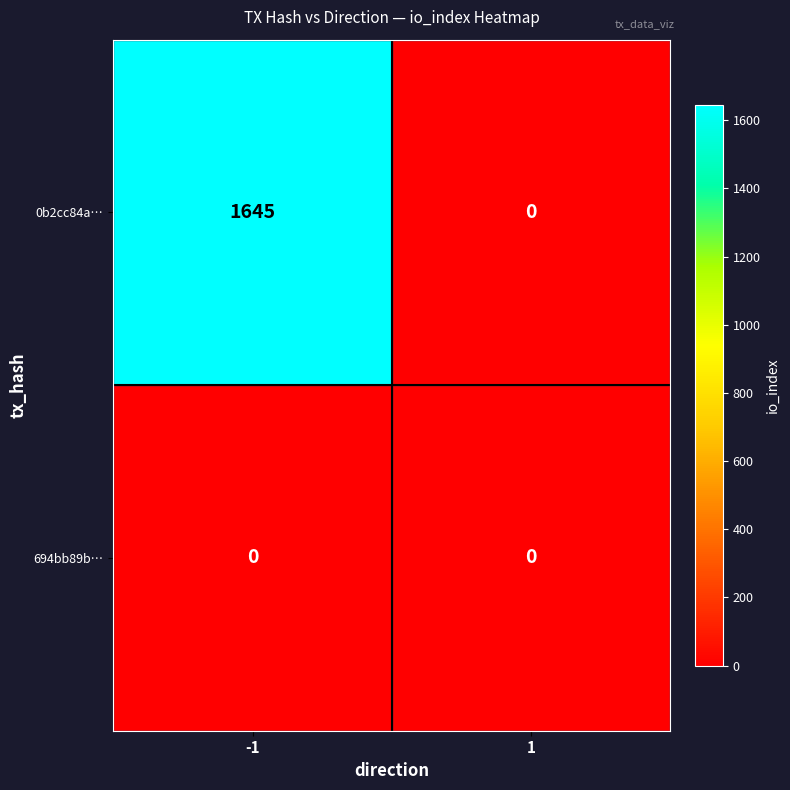

The value of 694bb89b… at -1 is 0. True or false?

True